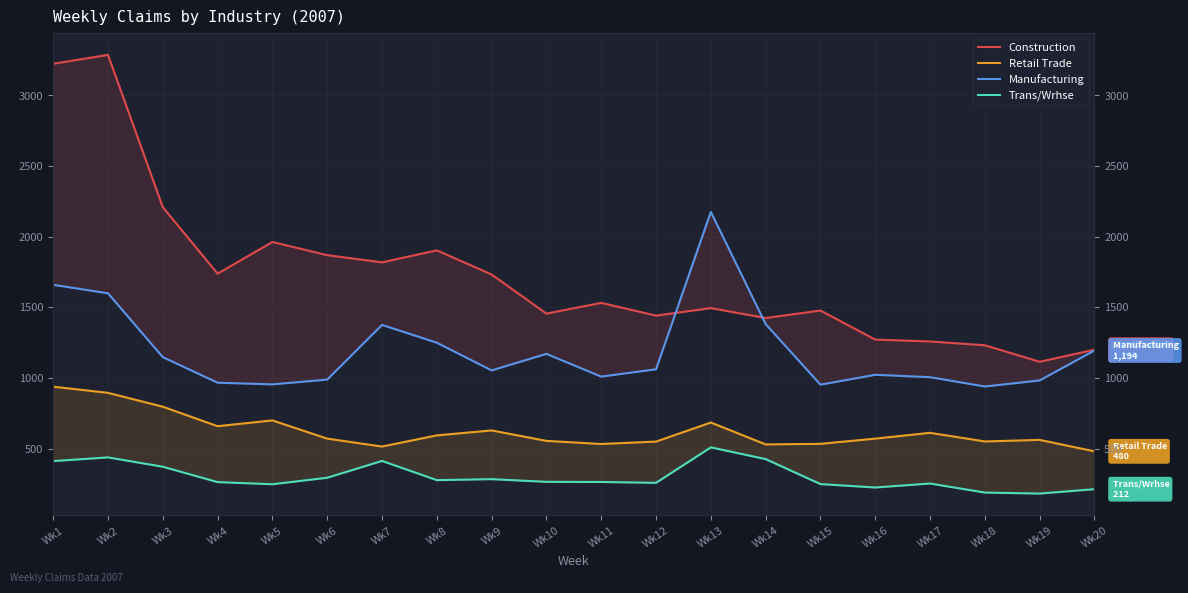

How many data points in Trans/Wrhse are less than 264?

10